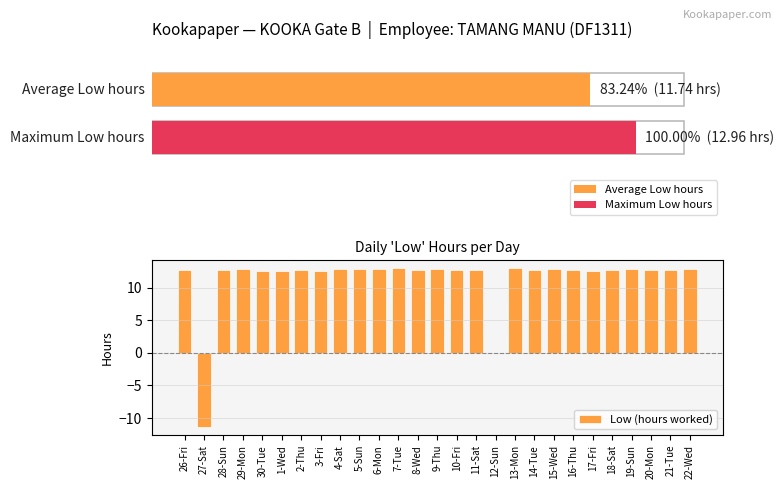

What is the ratio of the value at 3-Fri to the value at 14-Tue?

1.0